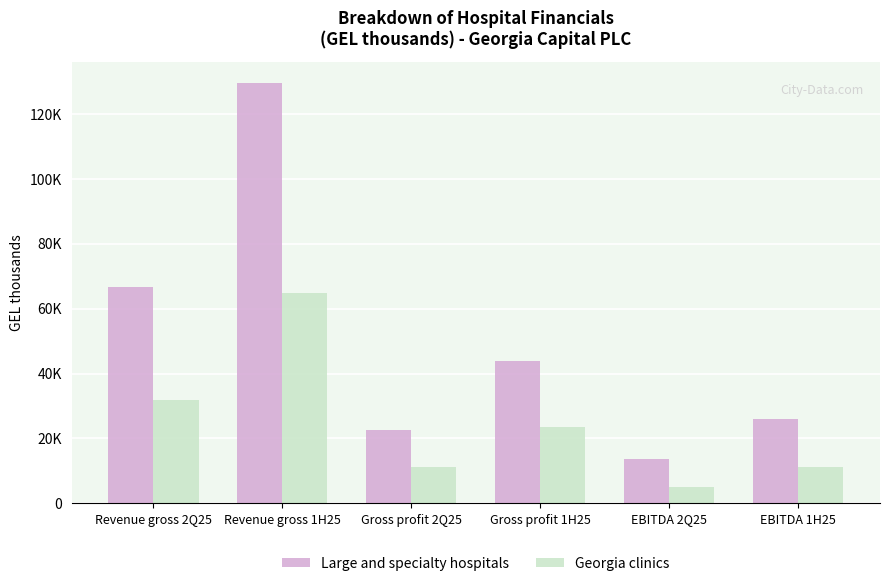

At how many categories does at least one series exceed 10854?

6